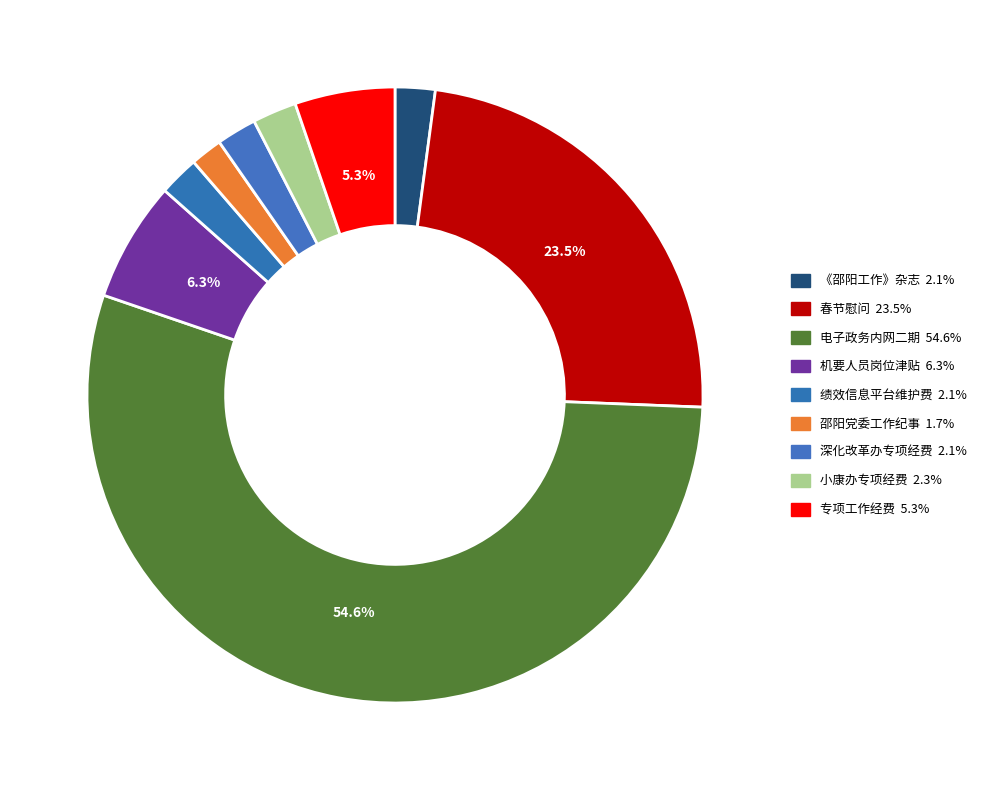

Is the sum of 邵阳党委工作纪事 and 机要人员岗位津贴 greater than half?

No